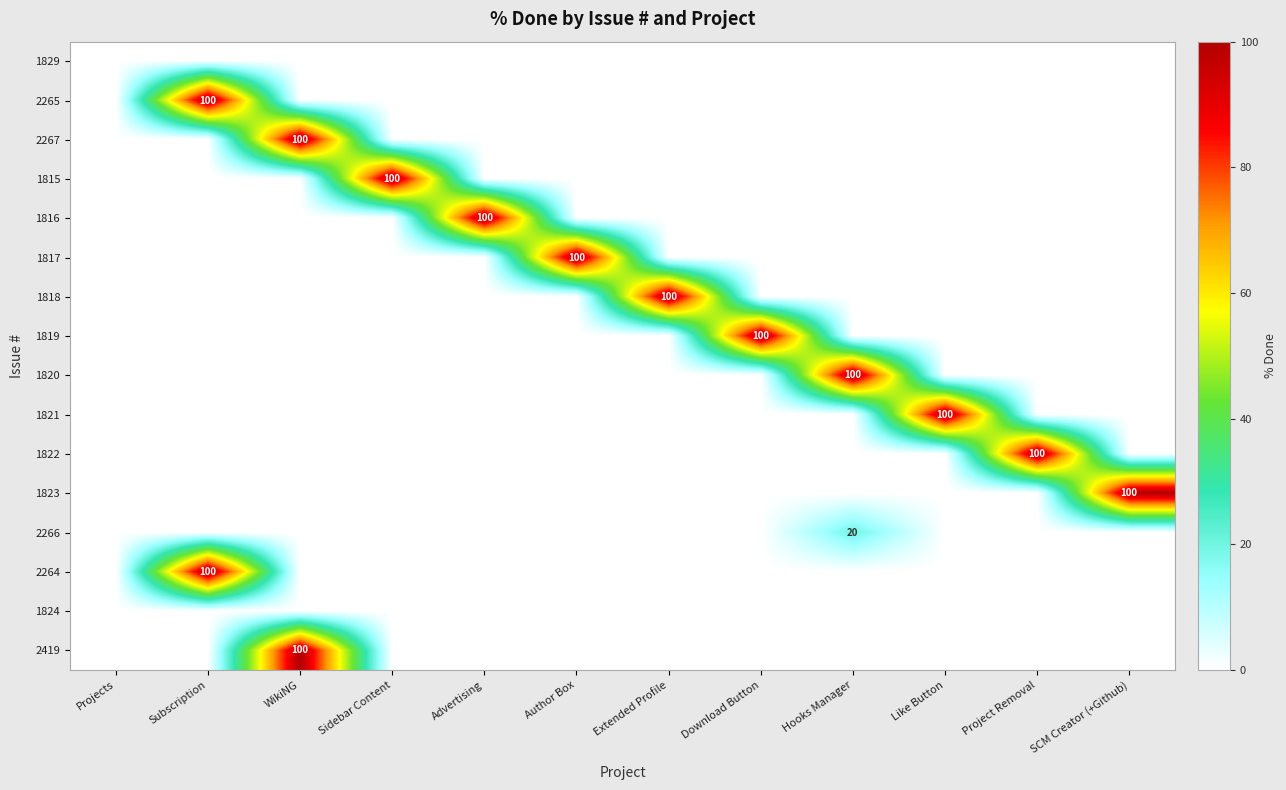

What is the maximum value for 2419?

100